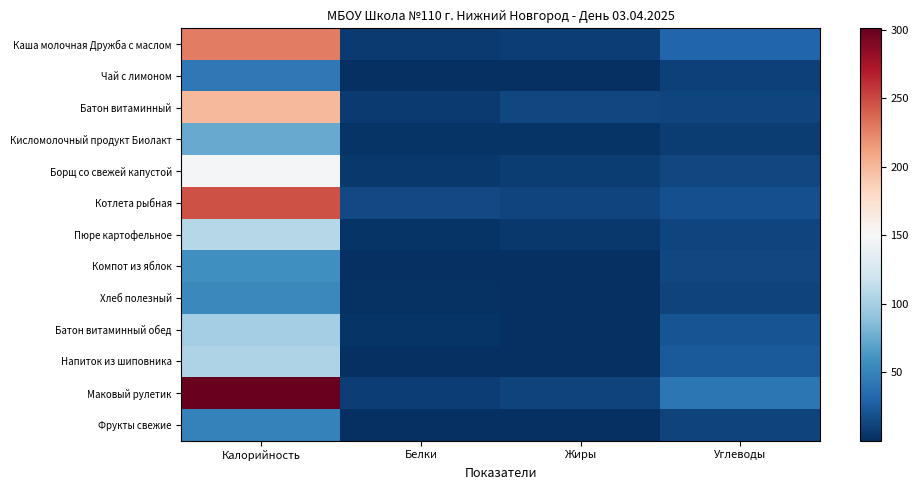

At how many categories does at least one series exceed 81?

1